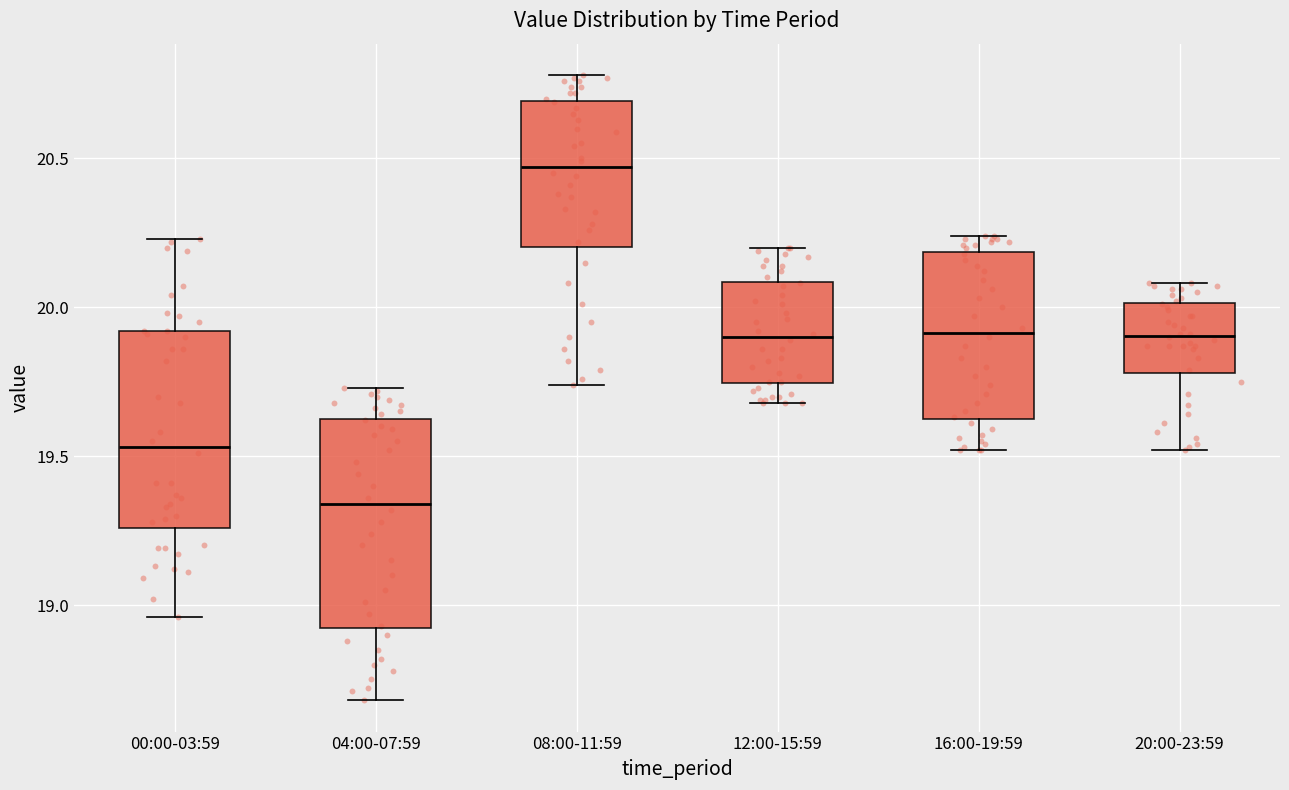

Where is the upper edge of the box for 16:00-19:59 on the y-axis? The values are not printed on the chart, so give them approximately, as read against the axis.

20.20